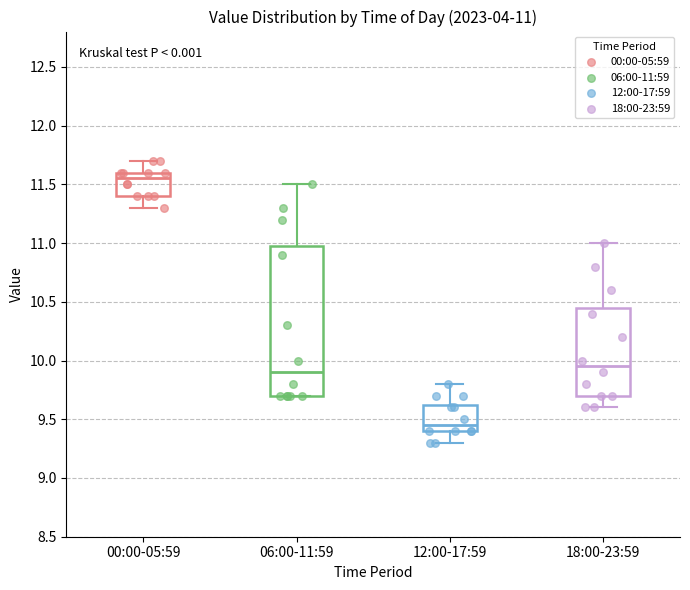

Which box is the tallest, from its lower edge to its upper edge?

06:00-11:59